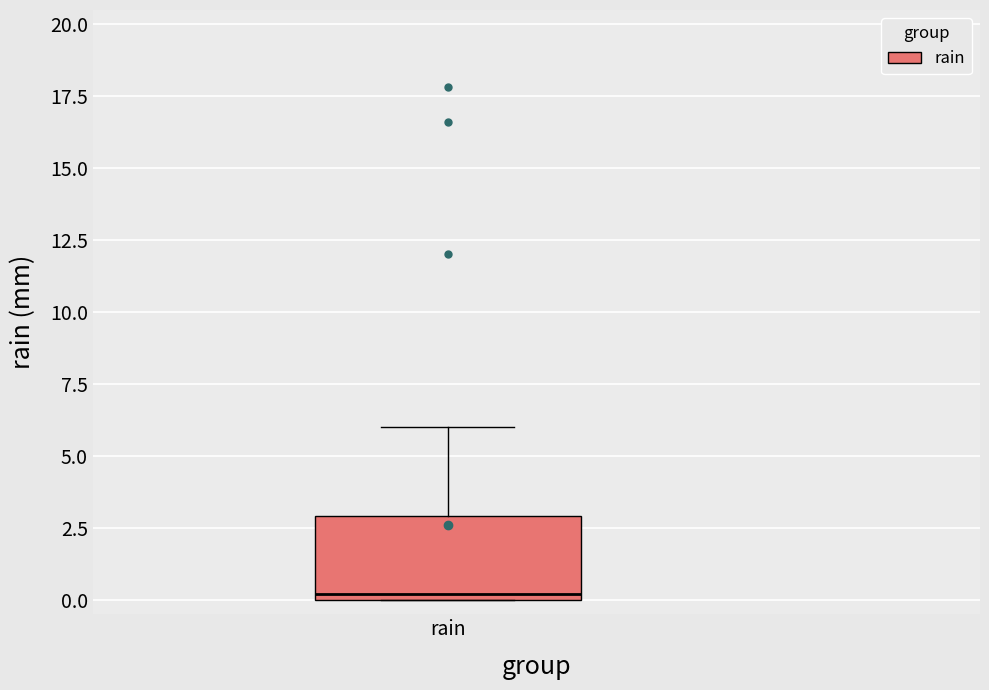

Transcribe this box plot: give where the median line is, the range the box spans, and where the two whiskers end, as read against the y-axis. The values are not printed on the chart, so give them approximately, as read against the axis.

median 0 (just above the box's lower edge), box 0 to 3, whiskers 0 to 6